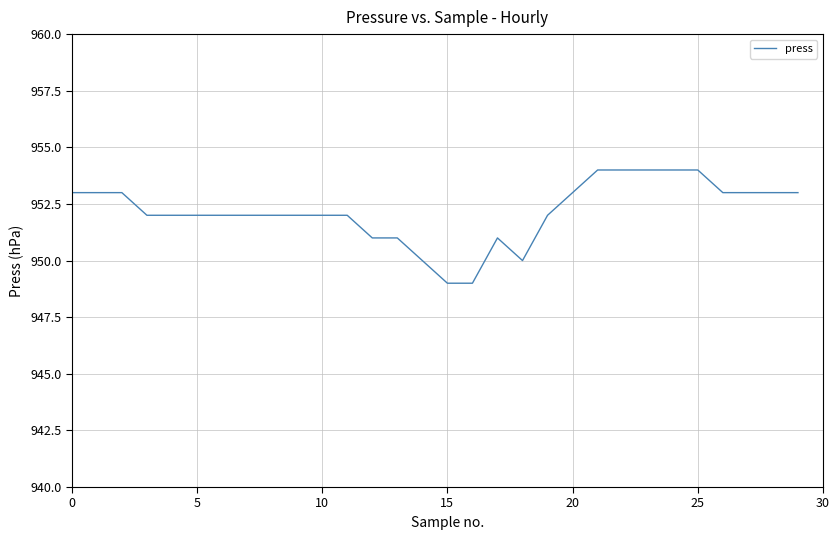

What is the difference between the second highest and minimum values?

5